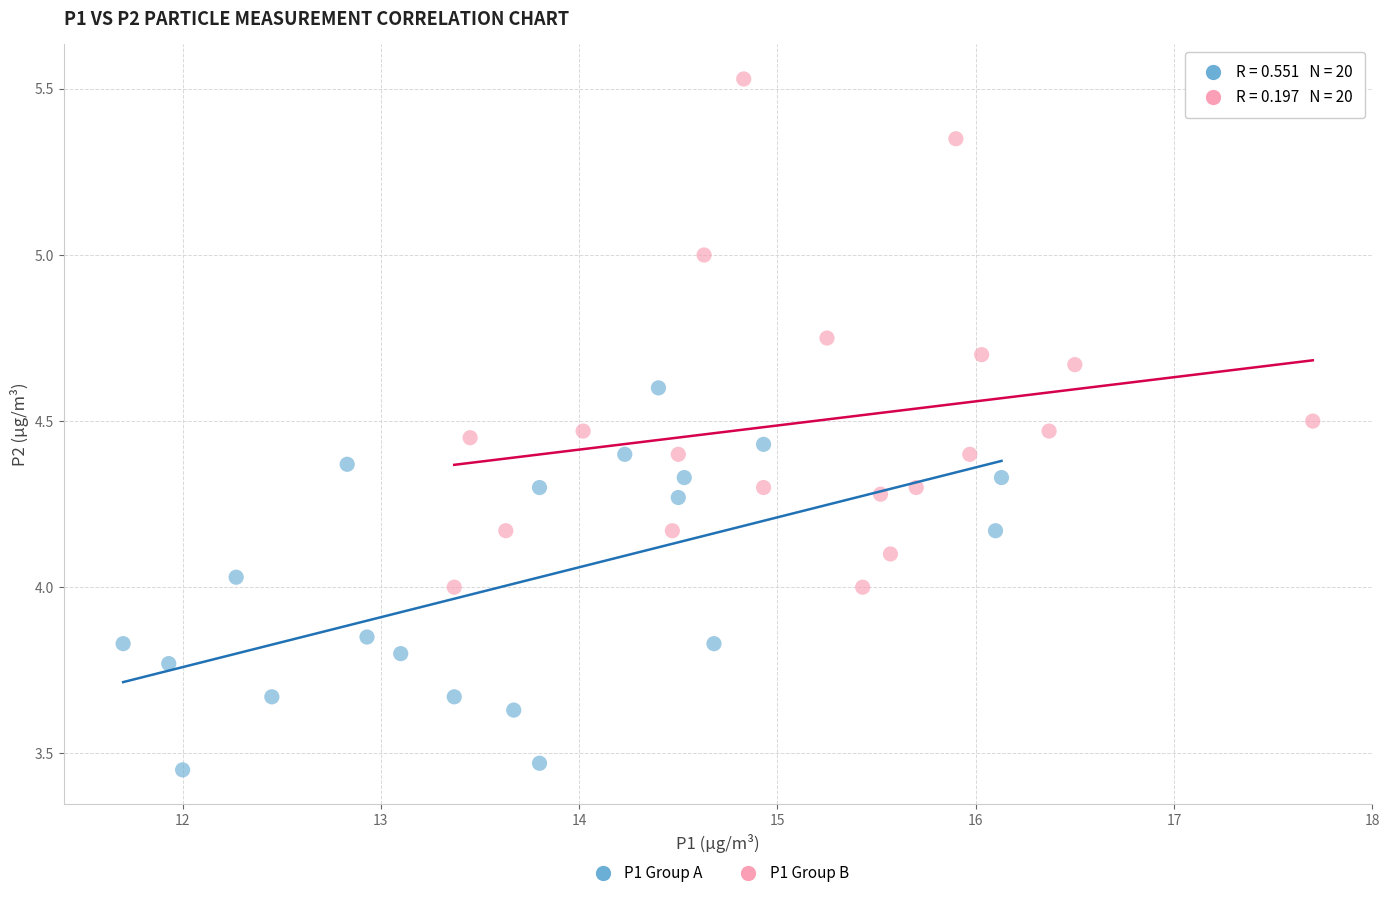

Which series reaches the maximum Y coordinate?

P1 Group B